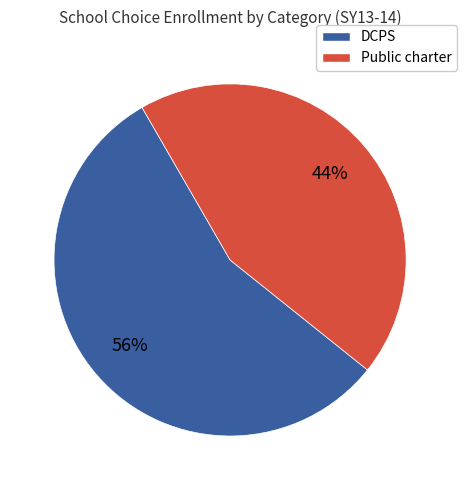

Is there a majority slice in this chart?

Yes